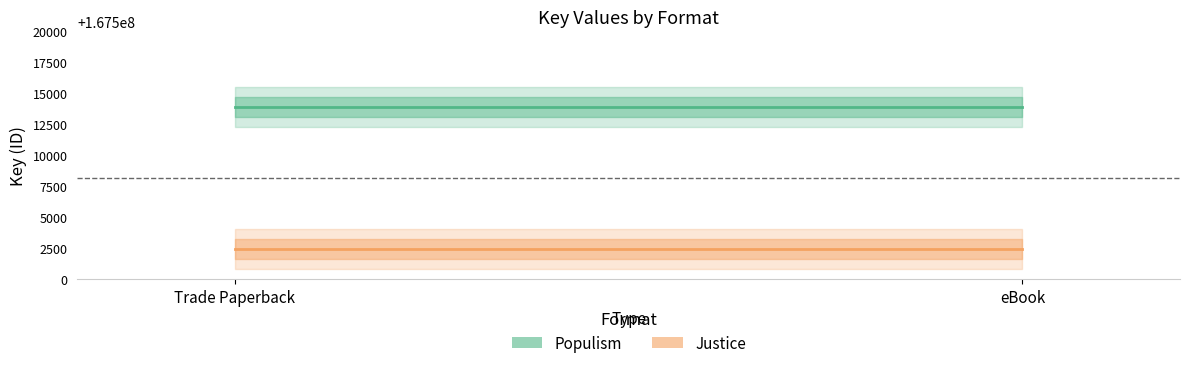

Which has a higher value, eBook or Trade Paperback?

eBook